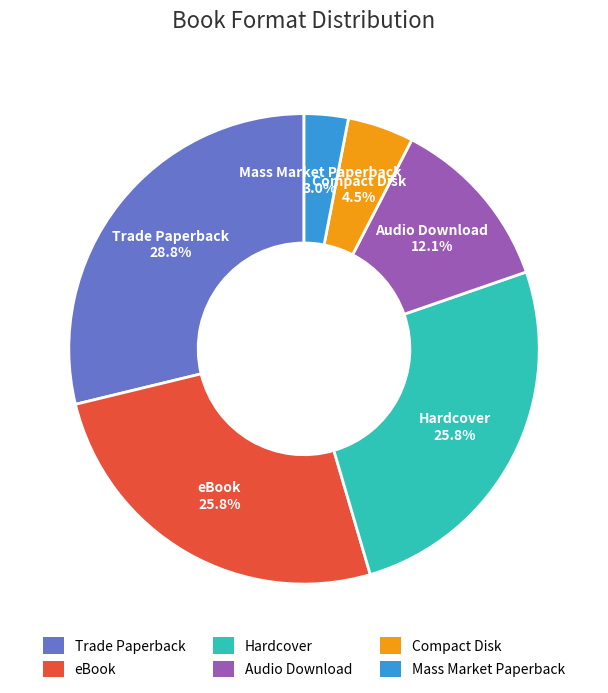

How many slices are in this pie chart?

6